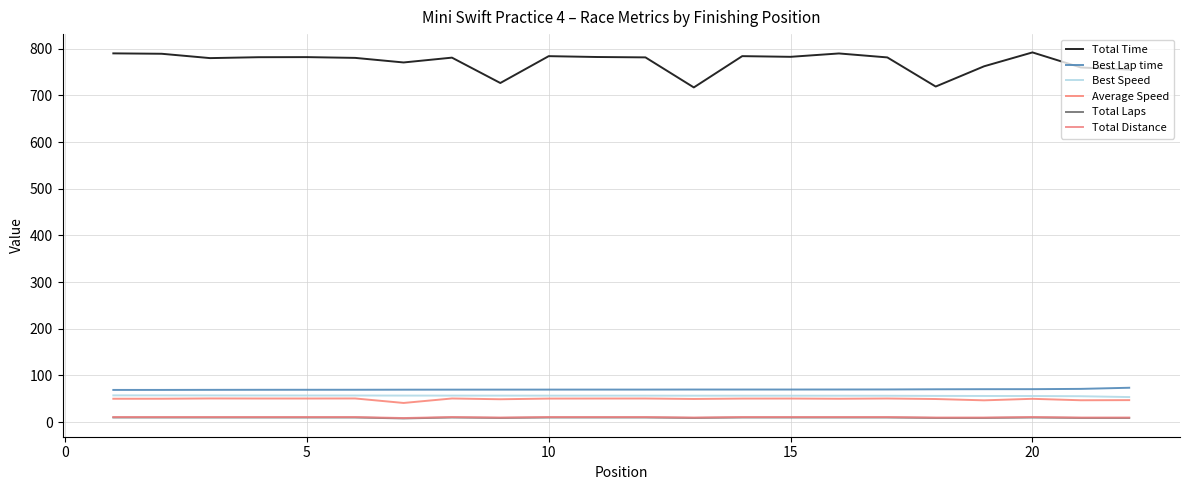

Is this an area chart (filled region under the line)?

No